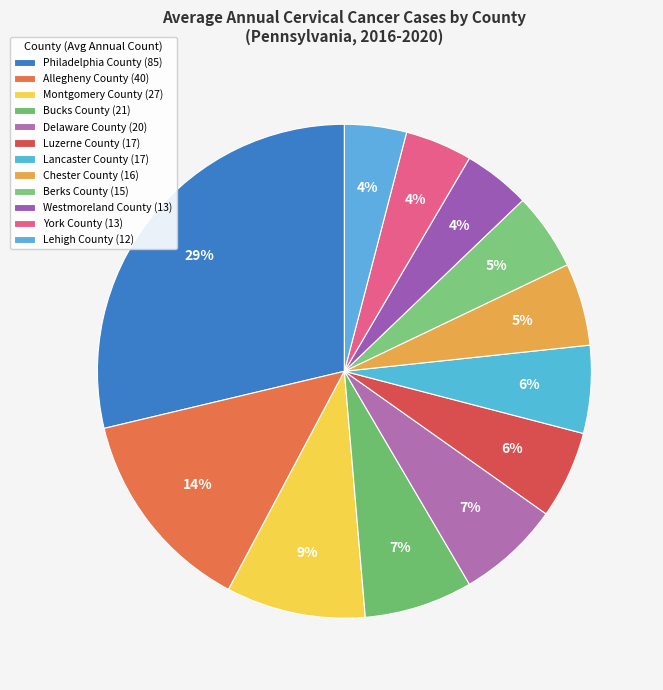

True or false: Delaware County accounts for 7% of the total.

True